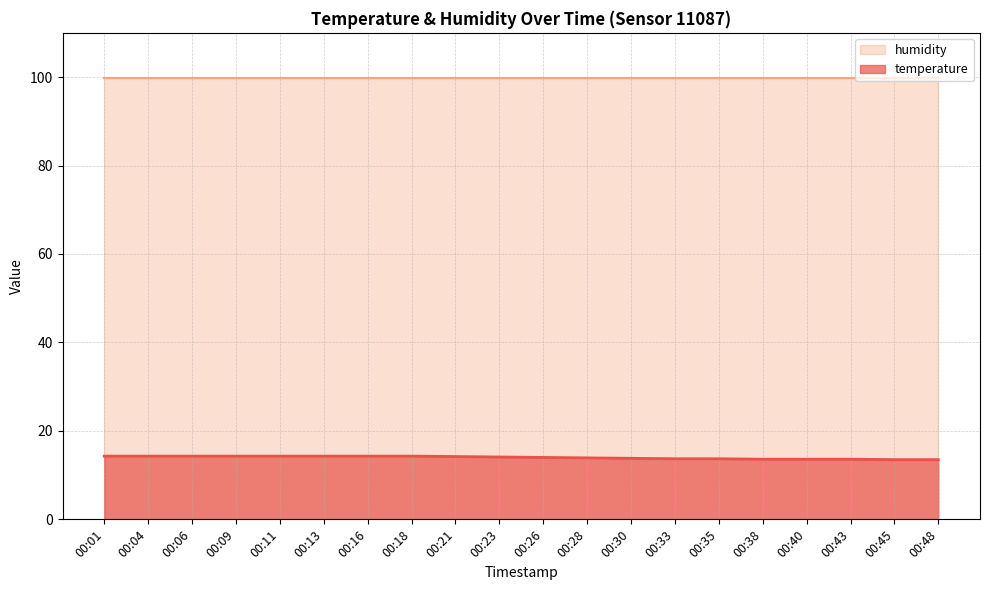

What value does the data have at 00:26?

14.0